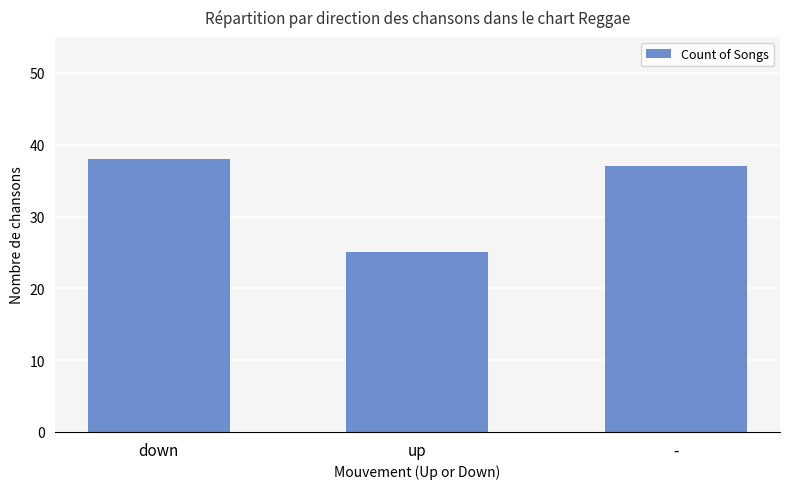

What is the value of the 1st bar from the left?

38